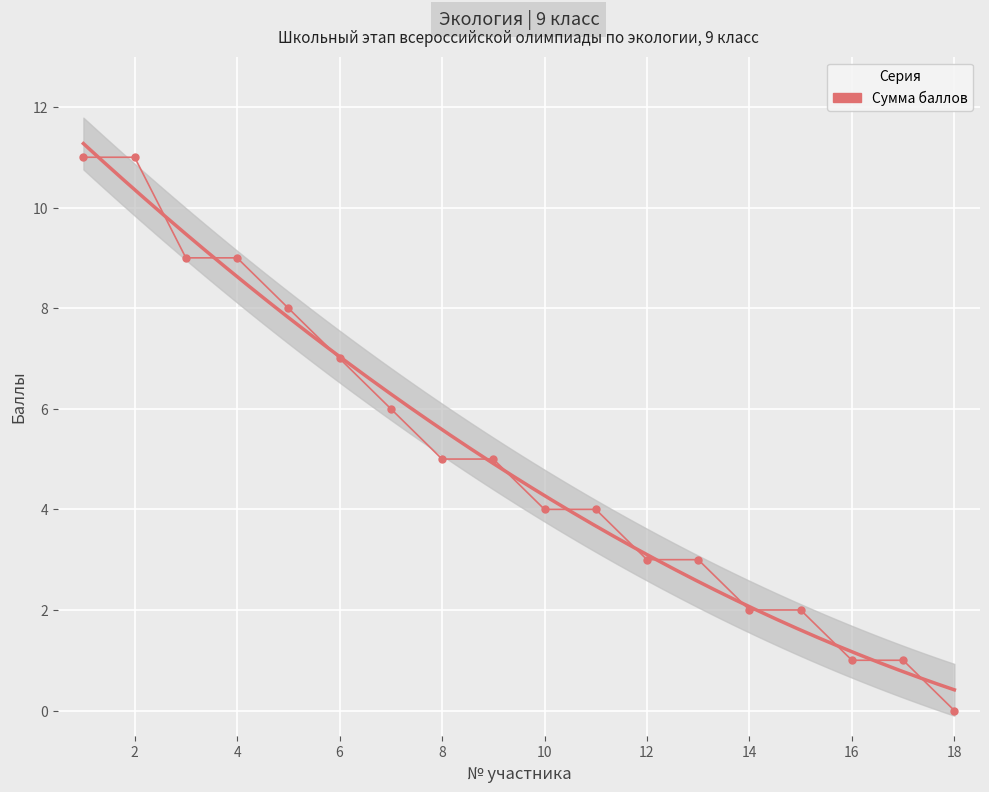

What is the maximum value shown in the chart?

11